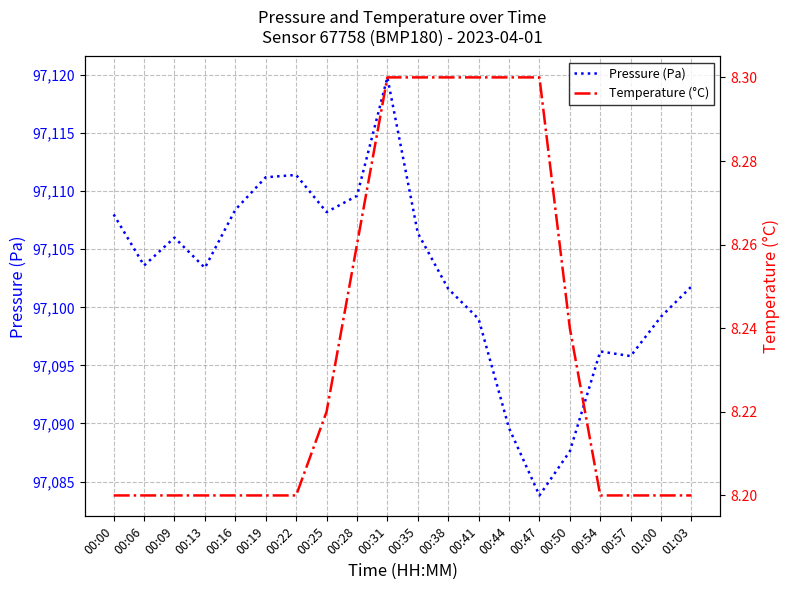

List the series in order of their peak value, lowest first.

Temperature (°C), Pressure (Pa)